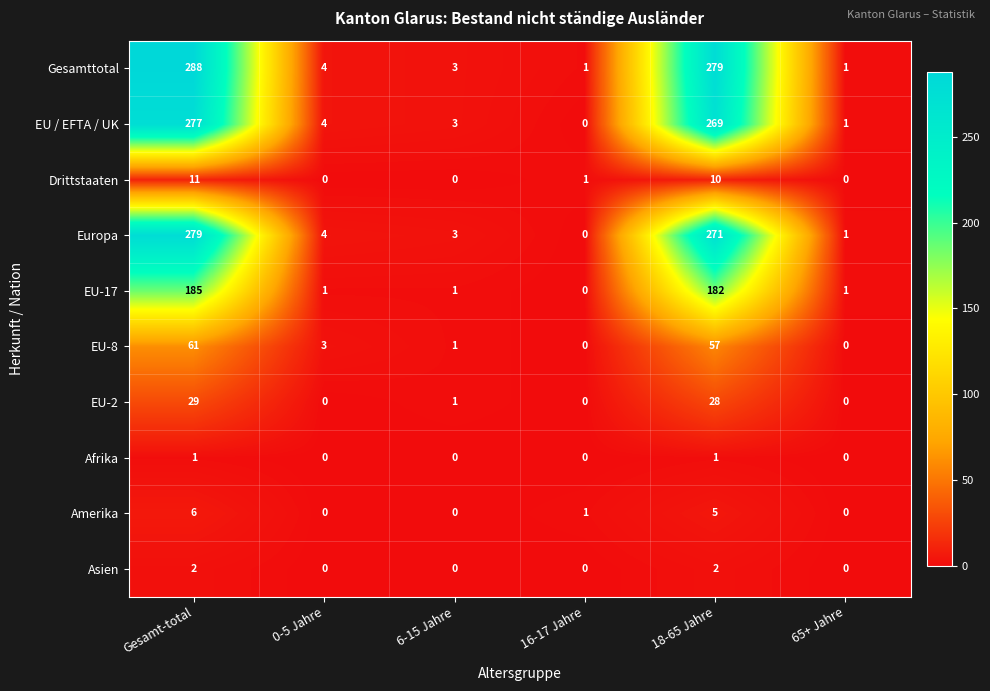

True or false: Amerika has a value of 1 at 16-17 Jahre.

True